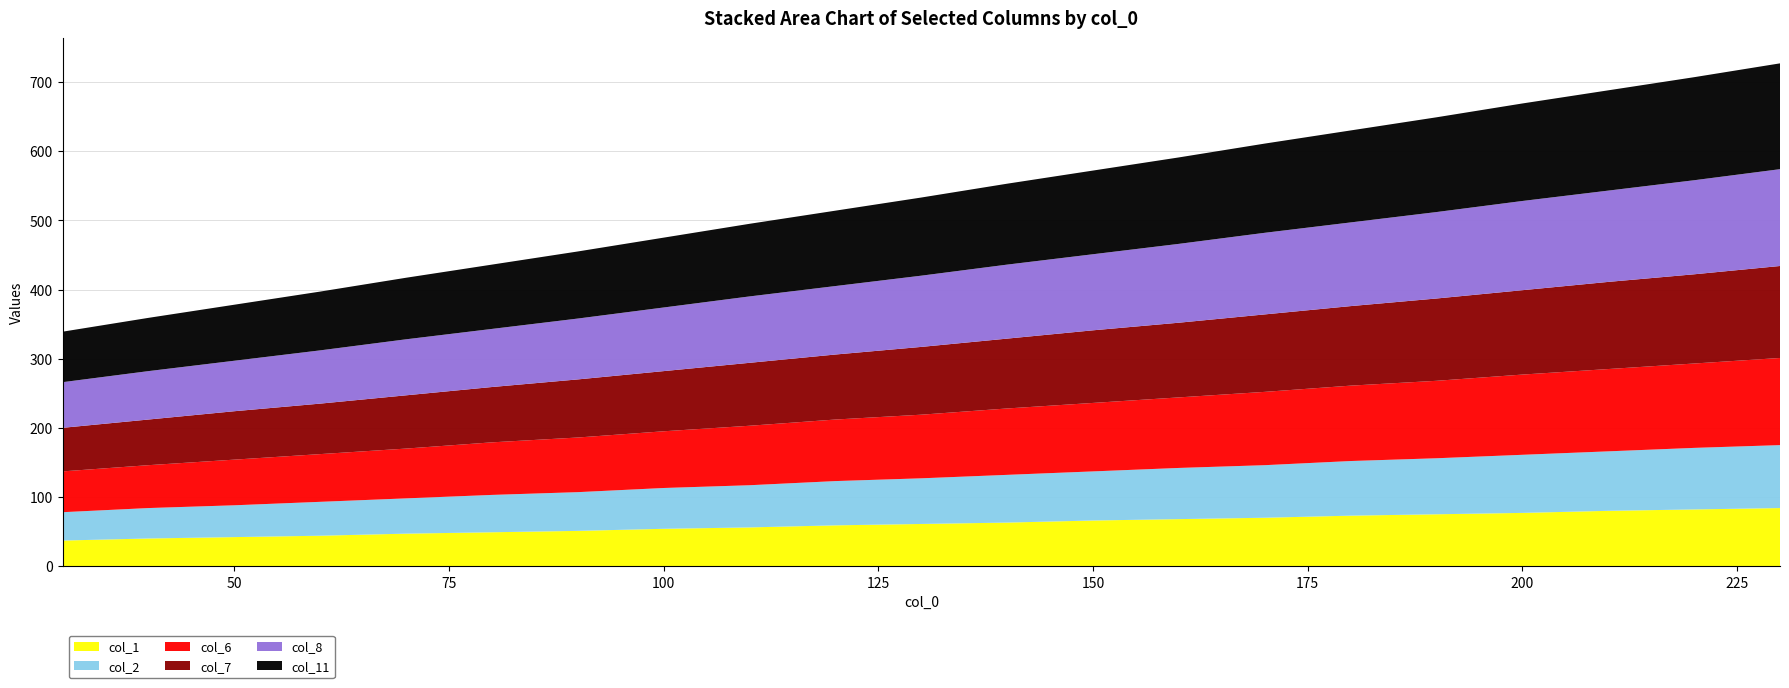

Reading right to left, extract all data points from this chart.

col_1: 230=84	220=82	210=80	200=77	190=75	180=73	170=70	160=68	150=66	140=63	130=61	120=59	110=56	100=54	90=51	80=49	70=47	60=44	50=42	40=40	30=37
col_2: 230=91	220=89	210=86	200=84	190=81	180=79	170=76	160=74	150=71	140=69	130=66	120=64	110=61	100=59	90=56	80=54	70=51	60=49	50=46	40=44	30=41
col_6: 230=126	220=122	210=119	200=116	190=112	180=109	170=106	160=102	150=99	140=96	130=92	120=89	110=86	100=82	90=79	80=76	70=72	60=69	50=66	40=62	30=59
col_7: 230=133	220=129	210=126	200=122	190=119	180=115	170=112	160=108	150=105	140=101	130=98	120=94	110=91	100=87	90=84	80=80	70=77	60=73	50=70	40=66	30=63
col_8: 230=140	220=136	210=132	200=129	190=125	180=121	170=118	160=114	150=110	140=107	130=103	120=99	110=96	100=92	90=88	80=84	70=81	60=77	50=73	40=70	30=66
col_11: 230=153	220=149	210=145	200=141	190=137	180=133	170=129	160=125	150=121	140=117	130=113	120=109	110=105	100=101	90=97	80=93	70=89	60=85	50=81	40=77	30=73